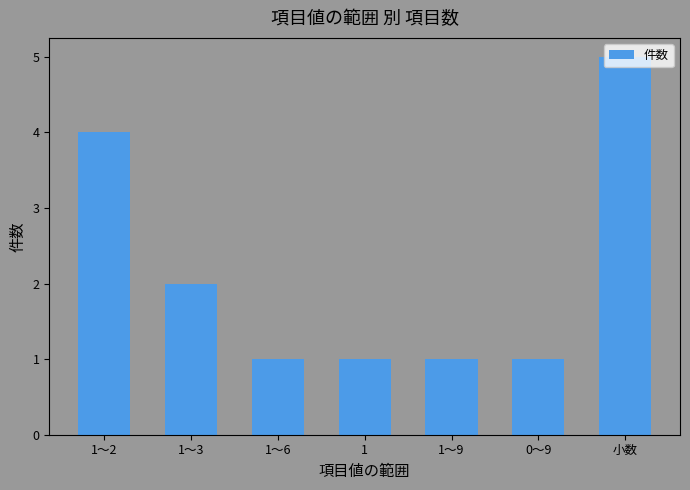

What is the maximum value shown in the chart?

5